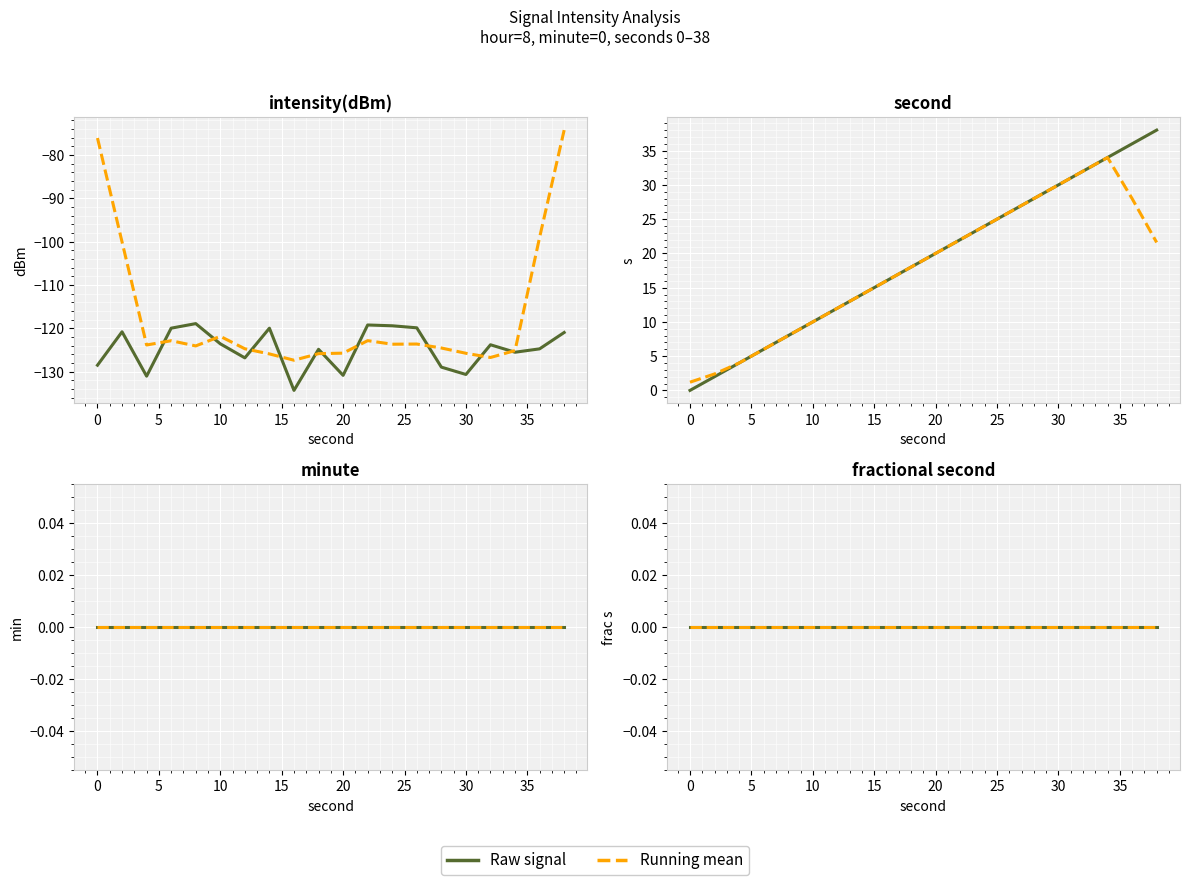

True or false: second has more than 0 interior local peaks.

False